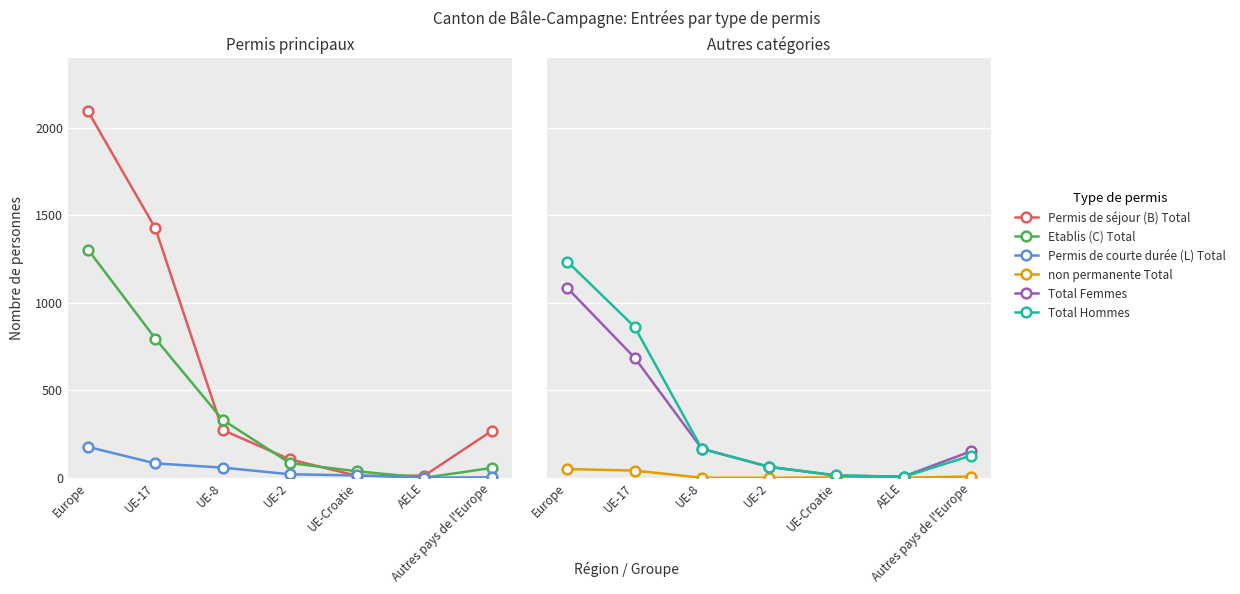

What is the total value across all series at Autres pays de l'Europe?

610